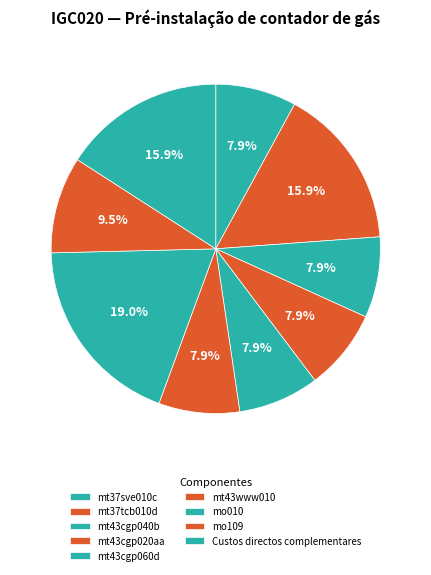

How many slices are in this pie chart?

9